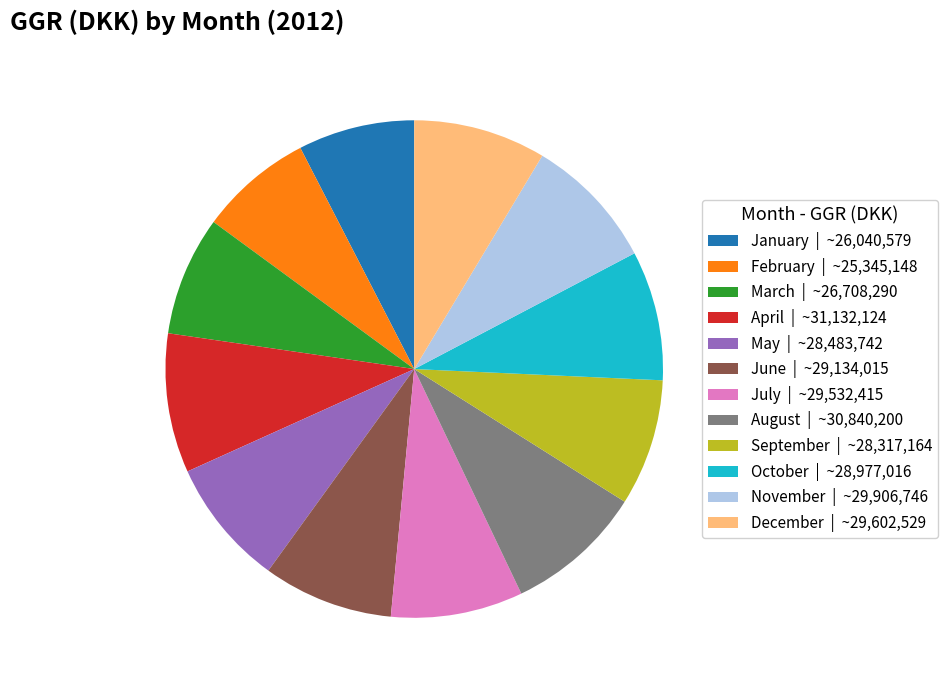

Which has a higher value, April | ~31,132,124 or January | ~26,040,579?

April | ~31,132,124